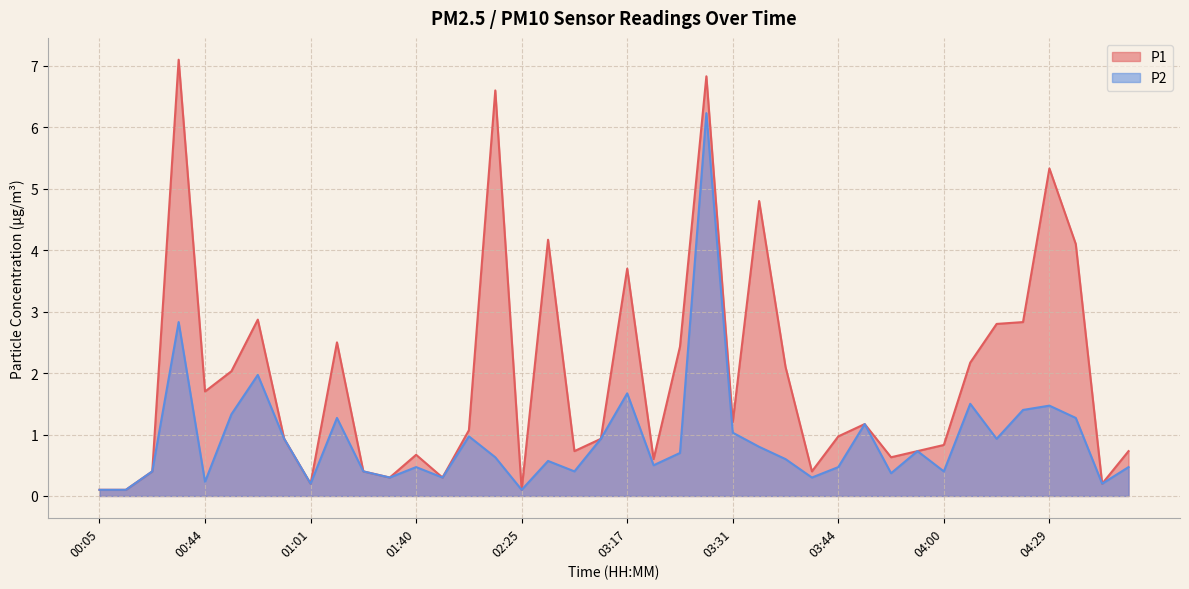

What is the maximum value for P1?

7.1